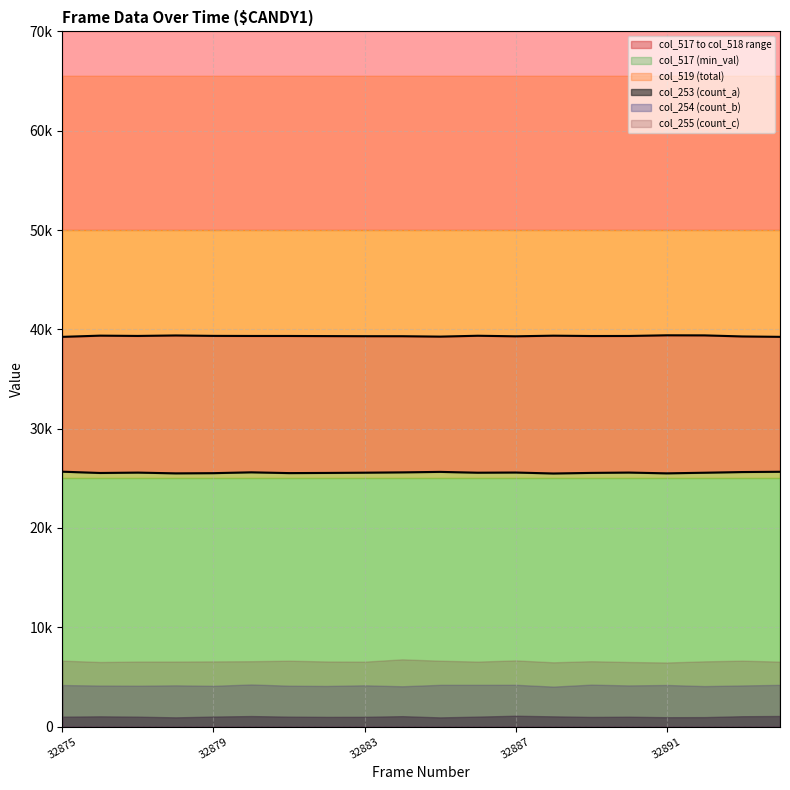

True or false: col_518 (max_val) and col_517 (min_val) cross at least once.

False